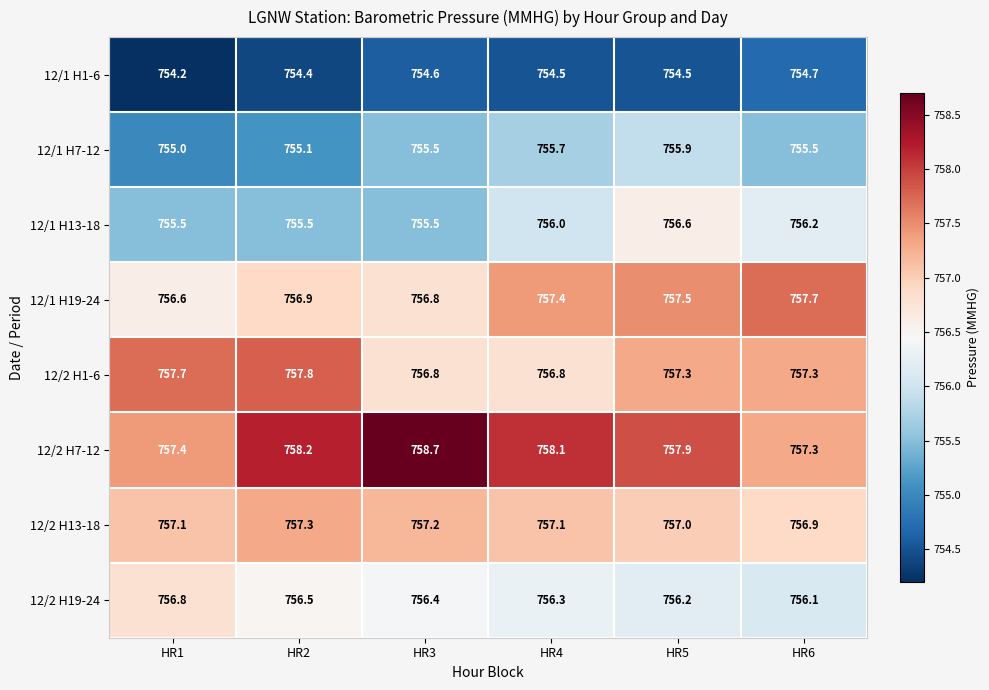

The value of 12/2 H1-6 at HR1 is 757.7. True or false?

True